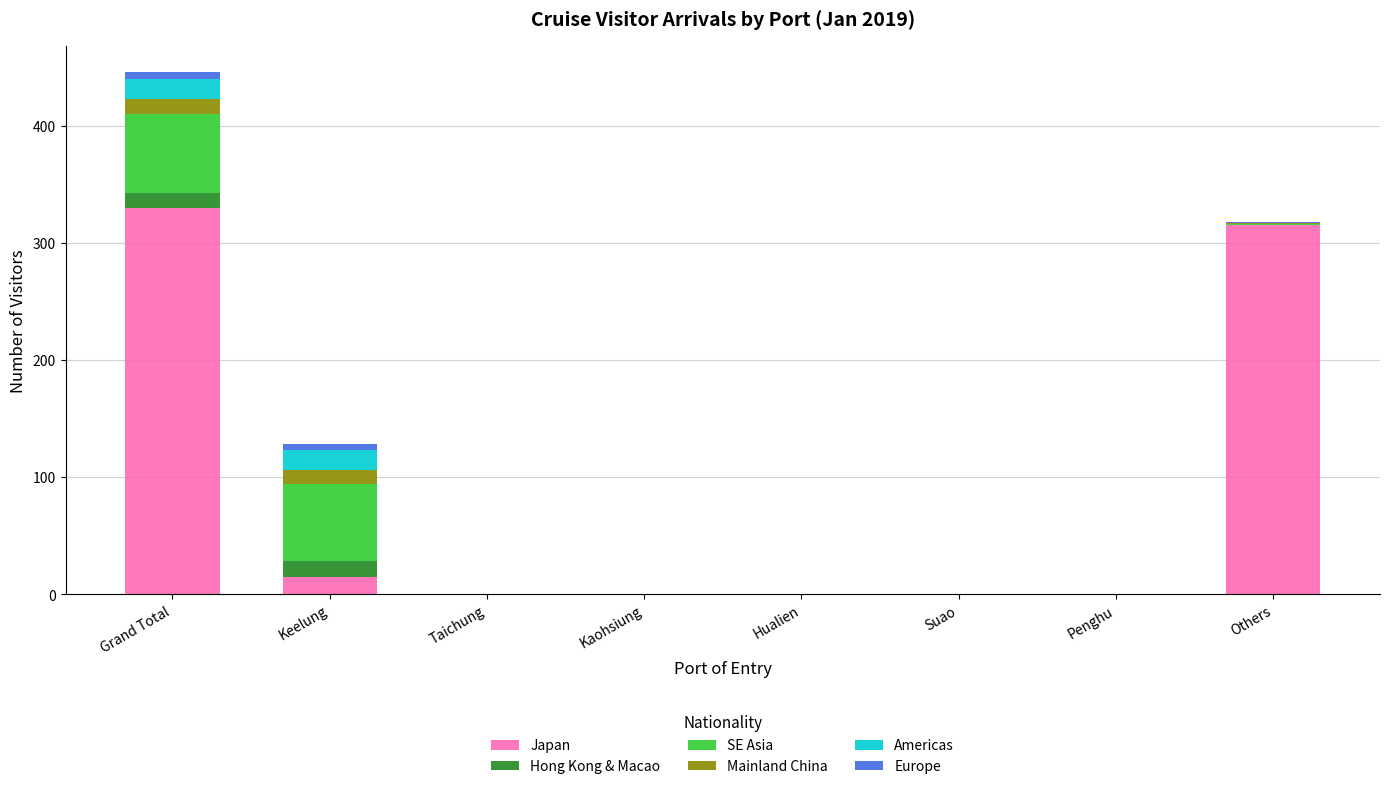

What is the maximum value for Japan?

330